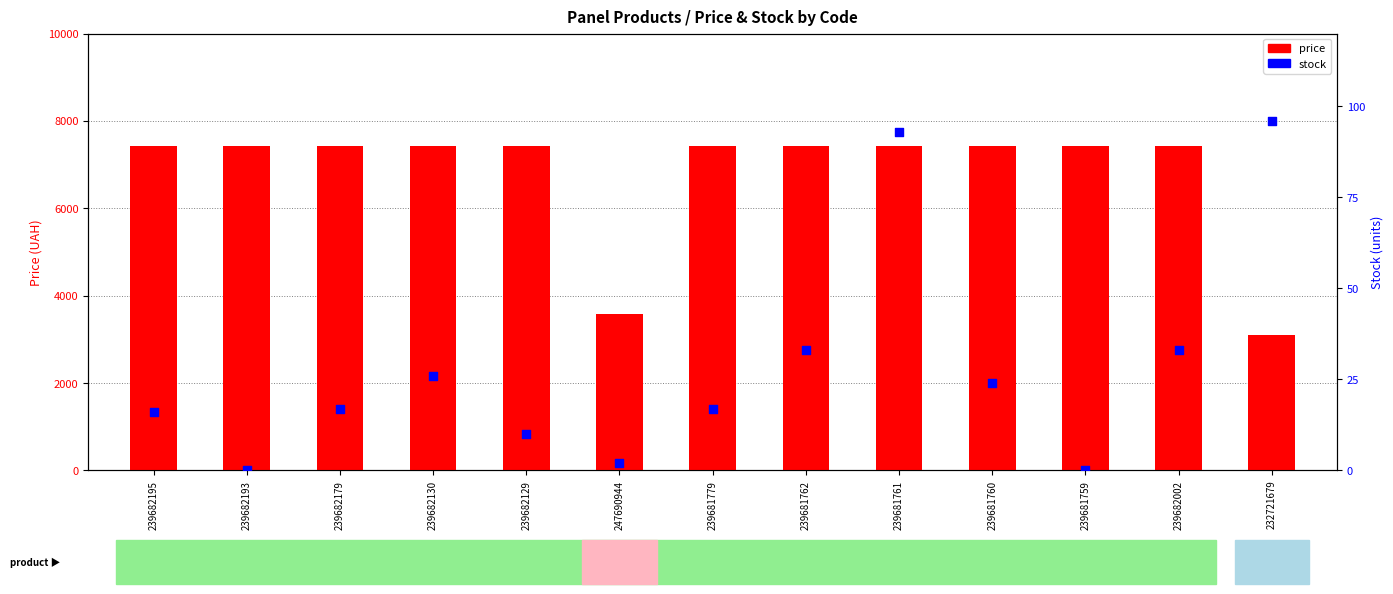

Which series reaches the minimum Y coordinate?

stock